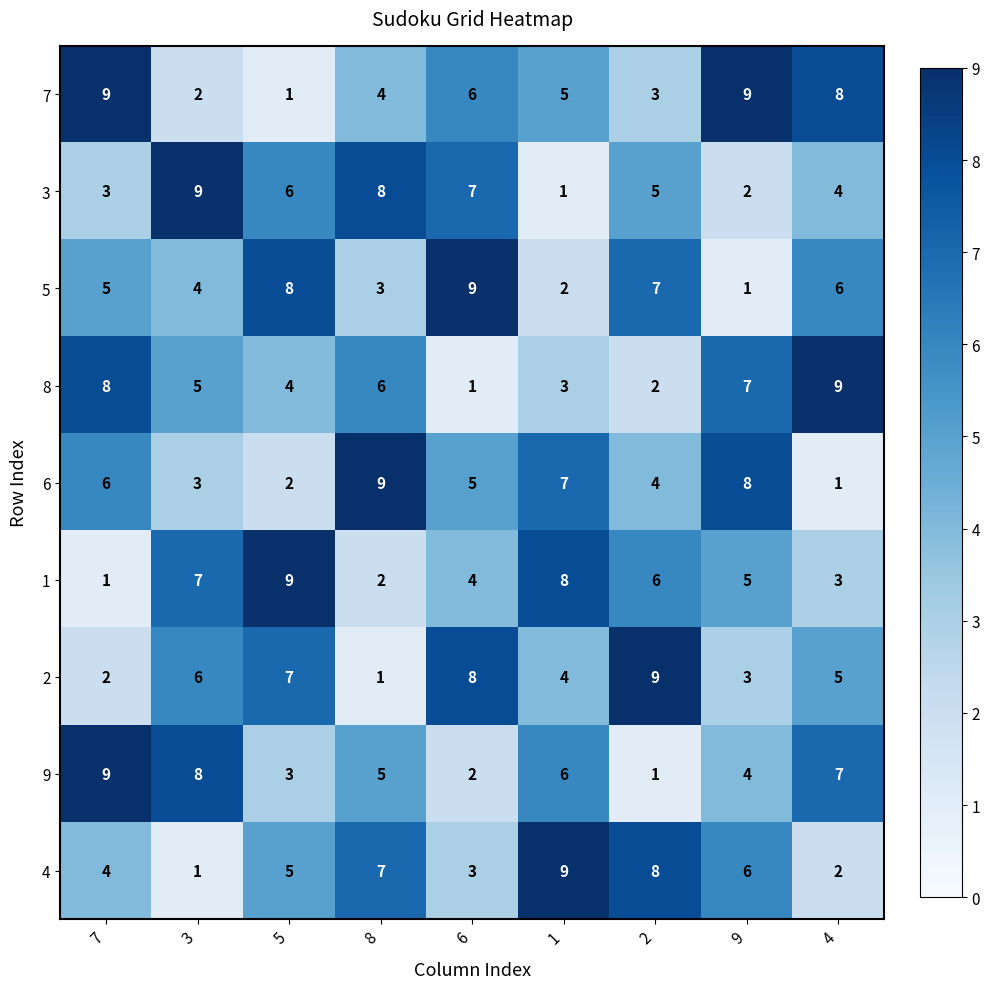

What is the difference between the maximum and minimum values in the 3 series?

8